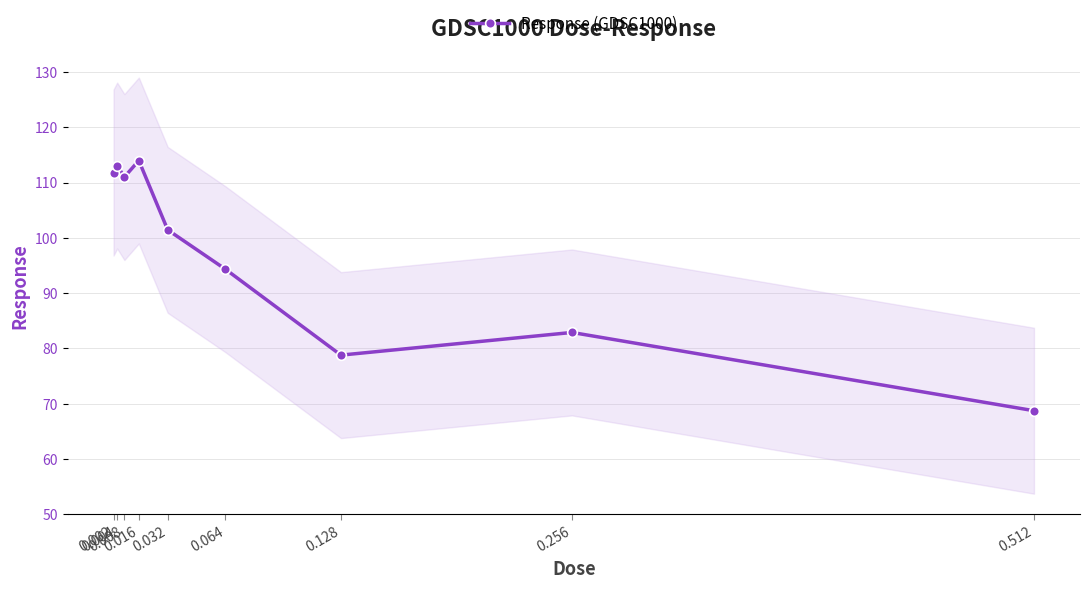

Where is the first local minimum?

0.008